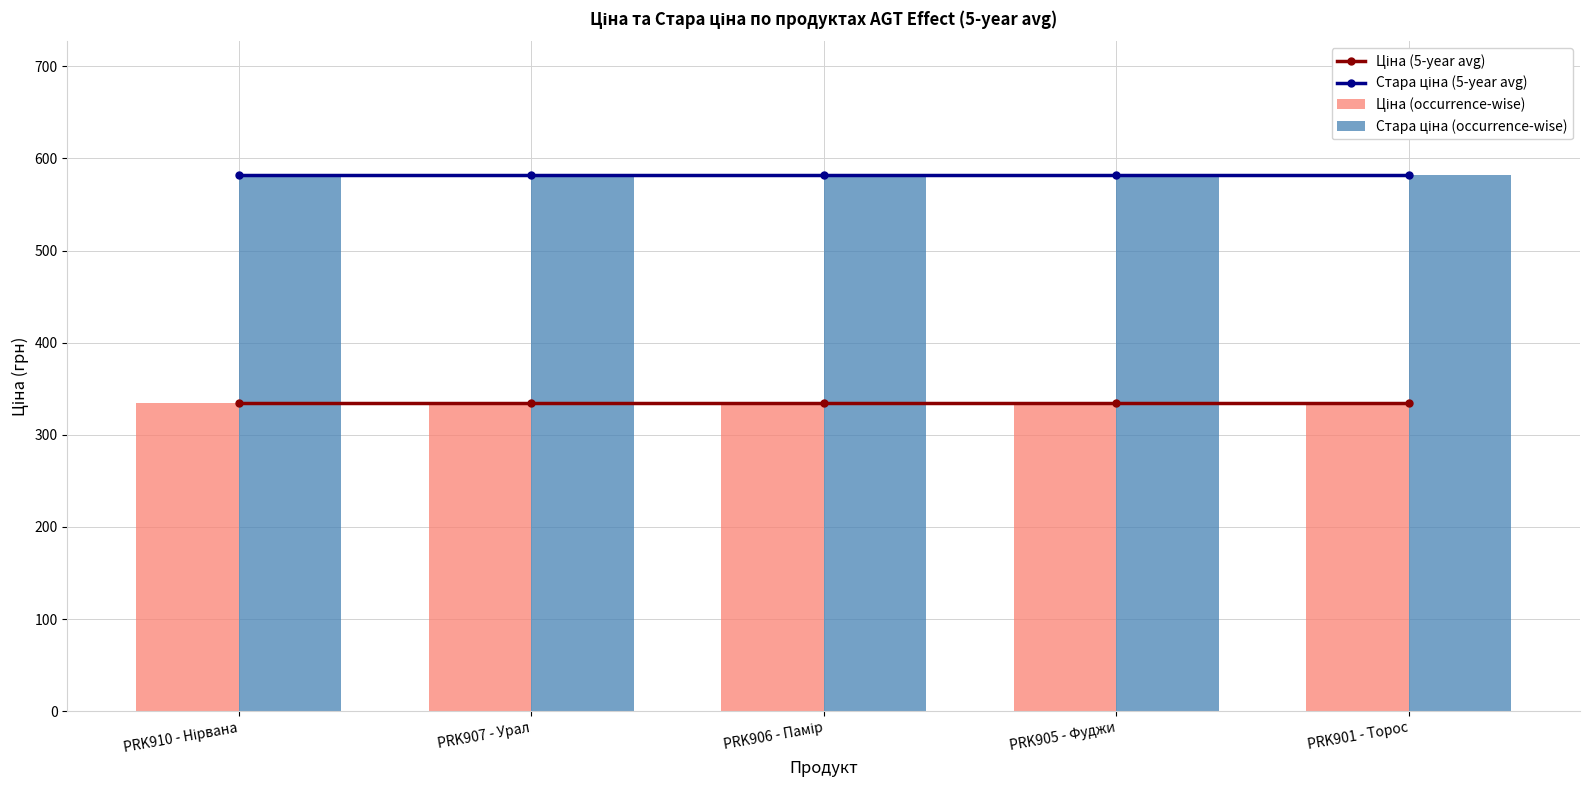

Rank the categories by Стара ціна (5-year avg) value from lowest to highest.

PRK910 - Нірвана, PRK907 - Урал, PRK906 - Памір, PRK905 - Фуджи, PRK901 - Торос